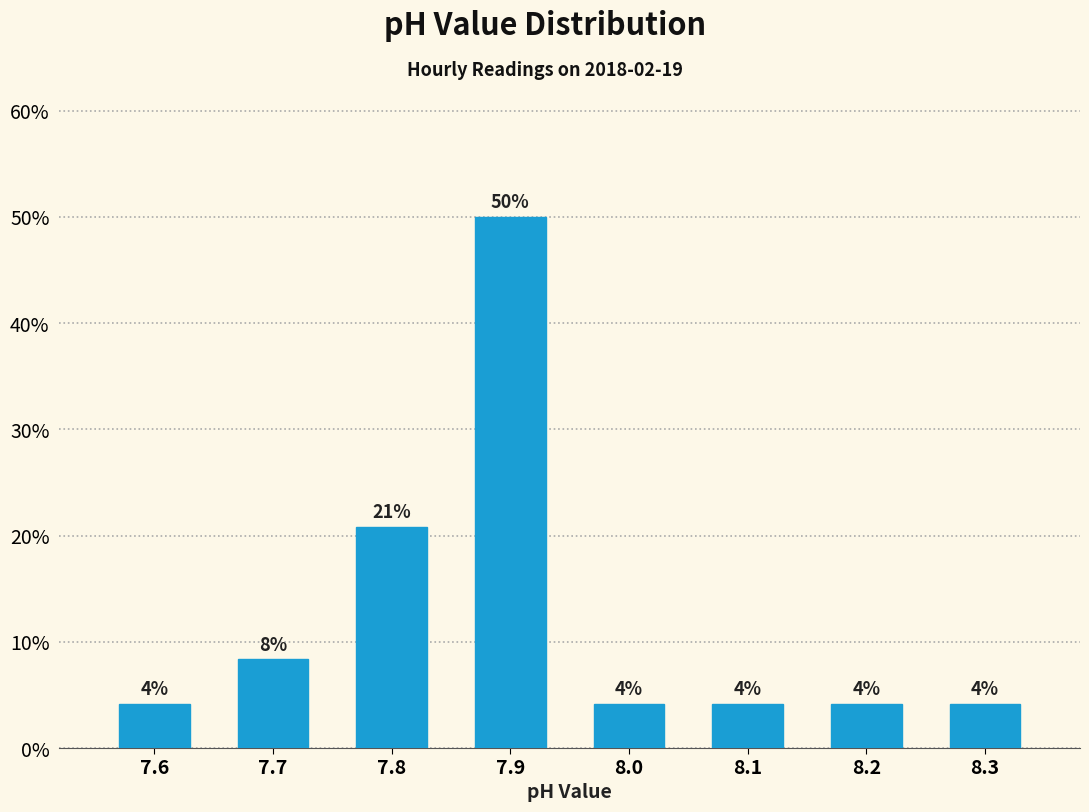

How many bars are there in total?

8